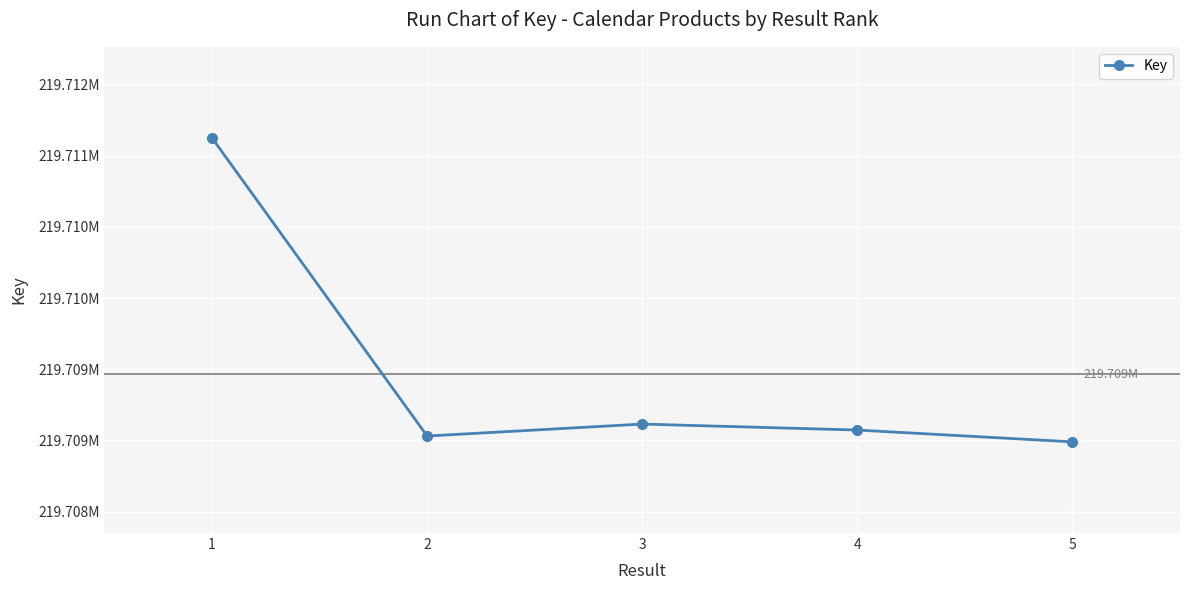

Is this an area chart (filled region under the line)?

No